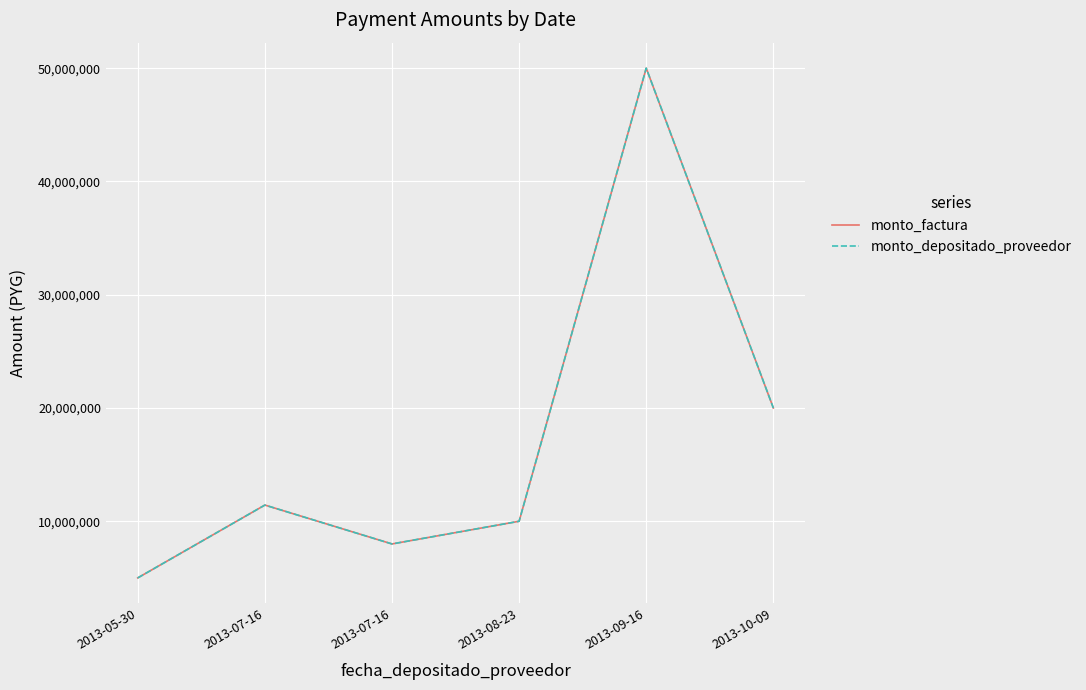

Reading left to right, list all the values displayed in this chart.

monto_factura: 2013-05-30=4999903	2013-07-16=11429920	2013-07-16=7997753	2013-08-23=9999886	2013-09-16=49999791	2013-10-09=20000197
monto_depositado_proveedor: 2013-05-30=4999903	2013-07-16=11429920	2013-07-16=7997753	2013-08-23=9999886	2013-09-16=49999791	2013-10-09=20000197